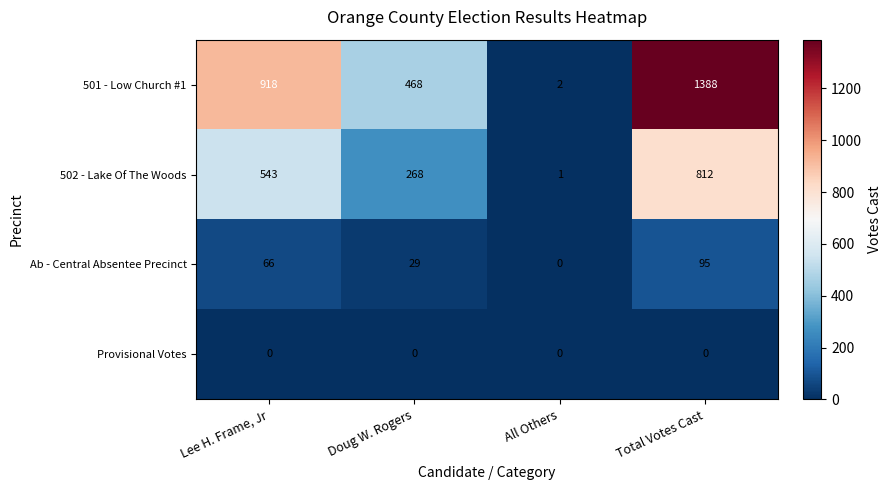

At which category is the sum across all series the highest?

Total Votes Cast